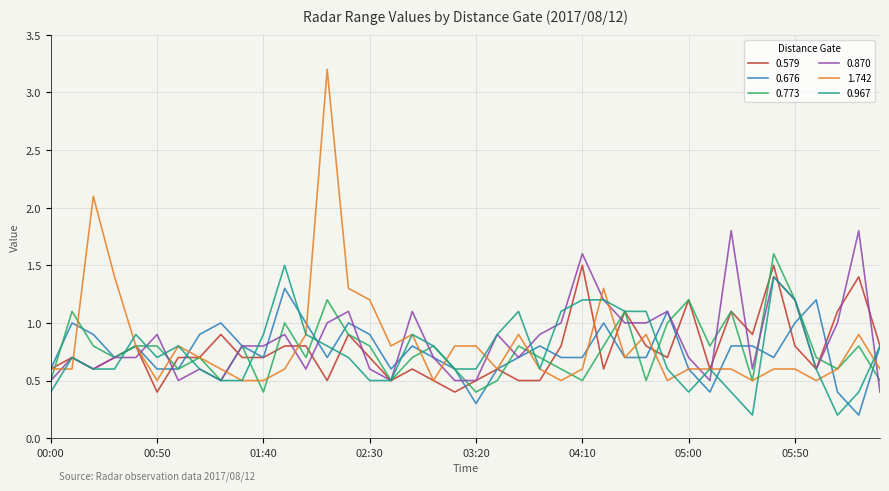

What is the maximum value for 0.579?

1.5